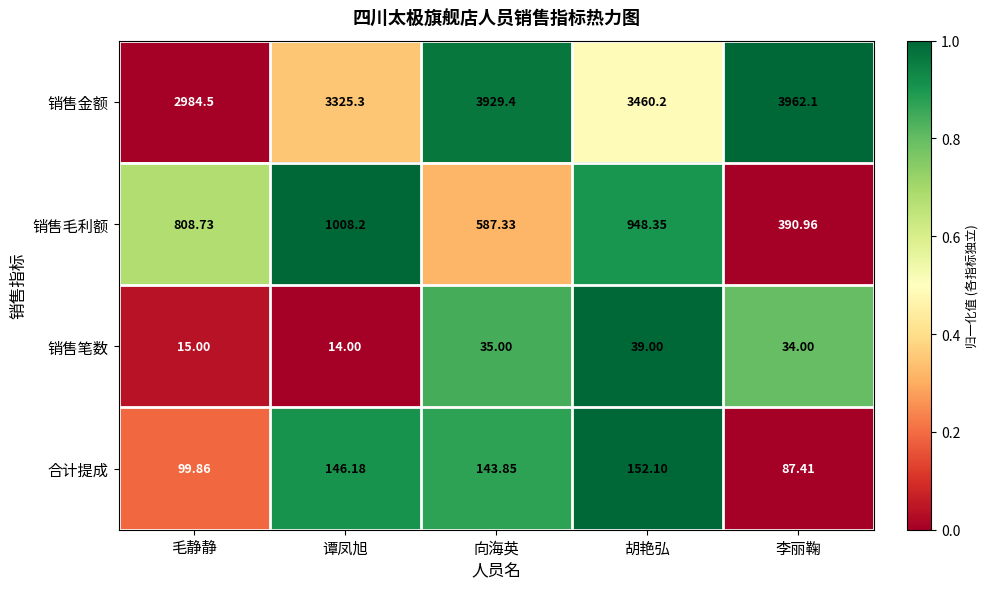

At which category is the sum across all series the highest?

向海英